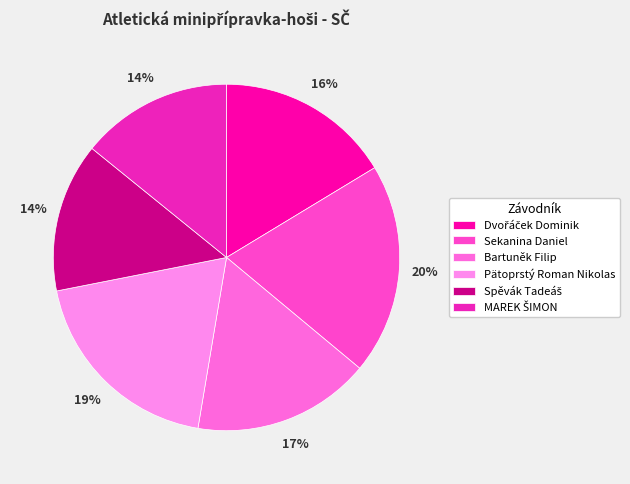

To the nearest percent, what is the difference between the largest and smallest slice percentages?

6%